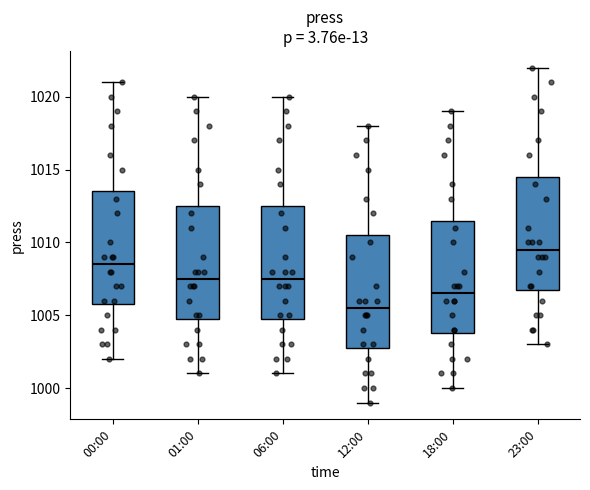

Reading left to right, read every box against the y-axis: the position of its median line, the range the box covers, and the ends of its whiskers. The values are not printed on the chart, so give them approximately, as read against the axis.

00:00: median 1008.5, box 1006.0 to 1013.5, whiskers 1002.0 to 1021.0
01:00: median 1007.5, box 1005.0 to 1012.5, whiskers 1001.0 to 1020.0
06:00: median 1007.5, box 1005.0 to 1012.5, whiskers 1001.0 to 1020.0
12:00: median 1005.5, box 1003.0 to 1010.5, whiskers 999.0 to 1018.0
18:00: median 1006.5, box 1004.0 to 1011.5, whiskers 1000.0 to 1019.0
23:00: median 1009.5, box 1007.0 to 1014.5, whiskers 1003.0 to 1022.0